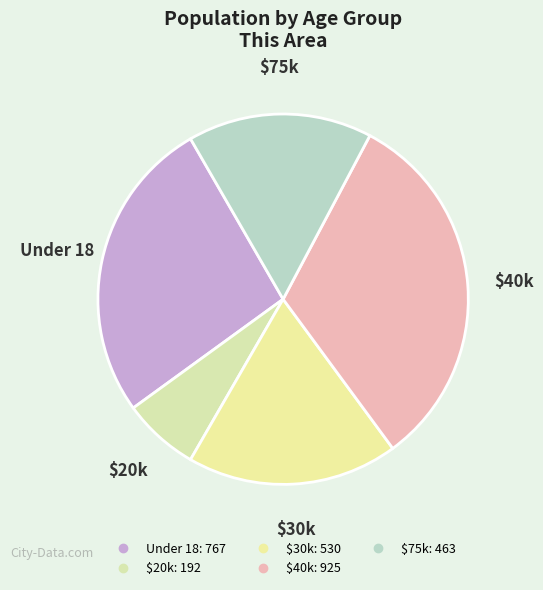

Does any single category account for the majority?

No